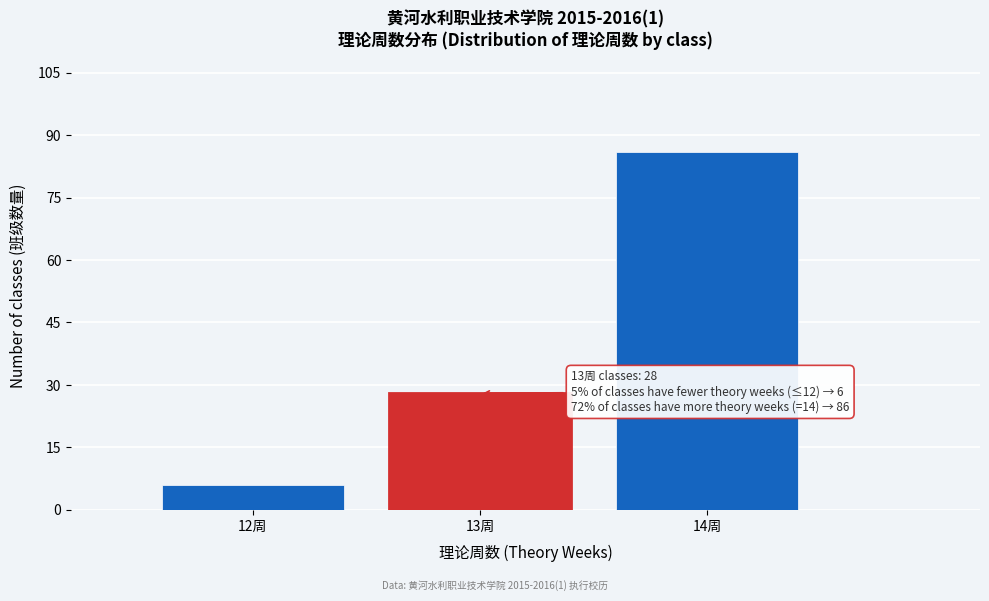

Over which range of the x-axis is the bar tallest?

13.5 to 14.5